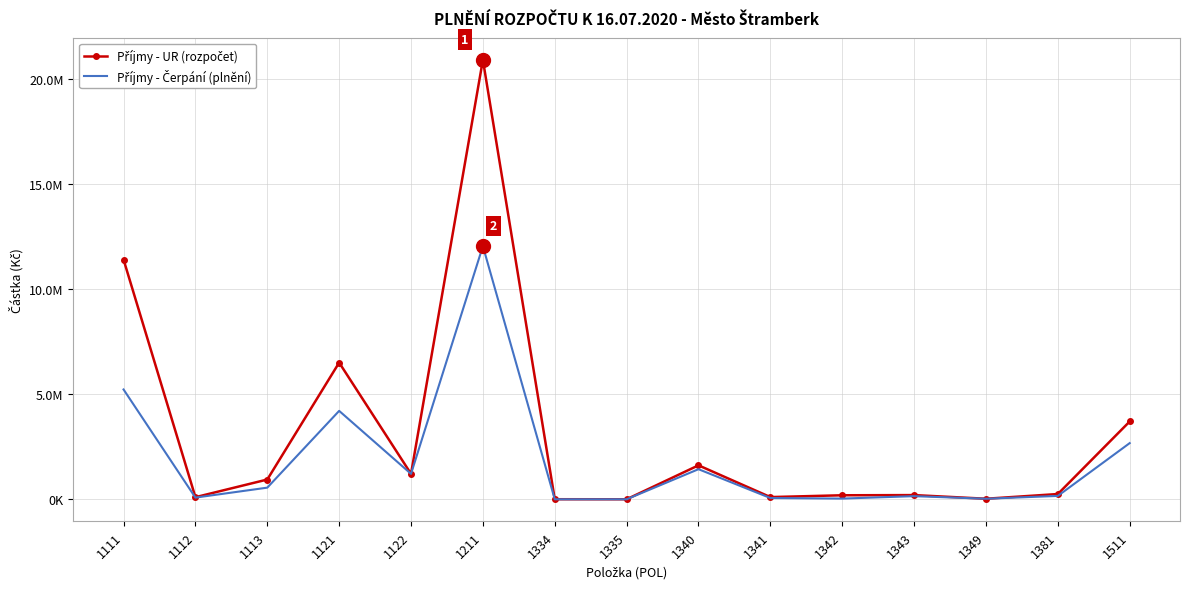

Reading left to right, what are all the values shown in this chart?

Příjmy - UR (rozpočet): 11400000.0	100000.0	940000.0	6500000.0	1209730.0	20900000.0	3000.0	1000.0	1615000.0	105000.0	191000.0	200000.0	26000.0	250000.0	3700000.0
Příjmy - Čerpání (plnění): 5222942.8	80035.1	553747.4	4205113.1	1209730.0	12040663.3	0.0	0.0	1431159.5	60106.0	33515.0	149197.0	26085.0	160747.4	2671510.3